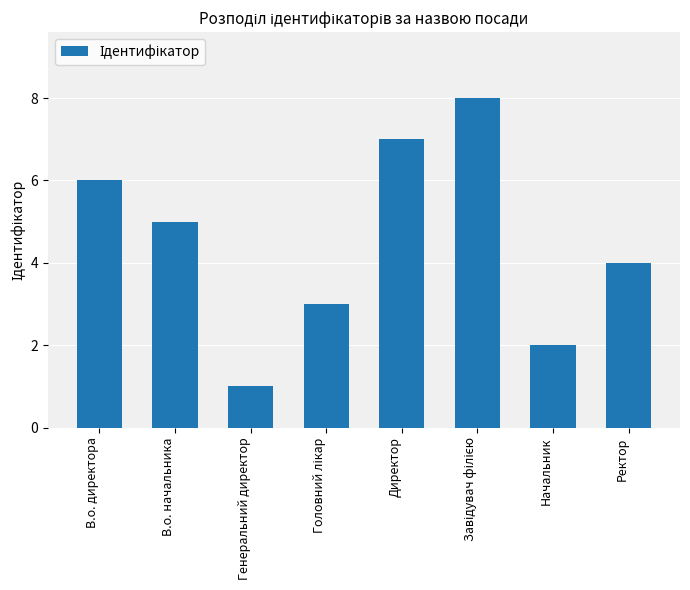

What is the label of the 2nd bar from the left?

В.о. начальника